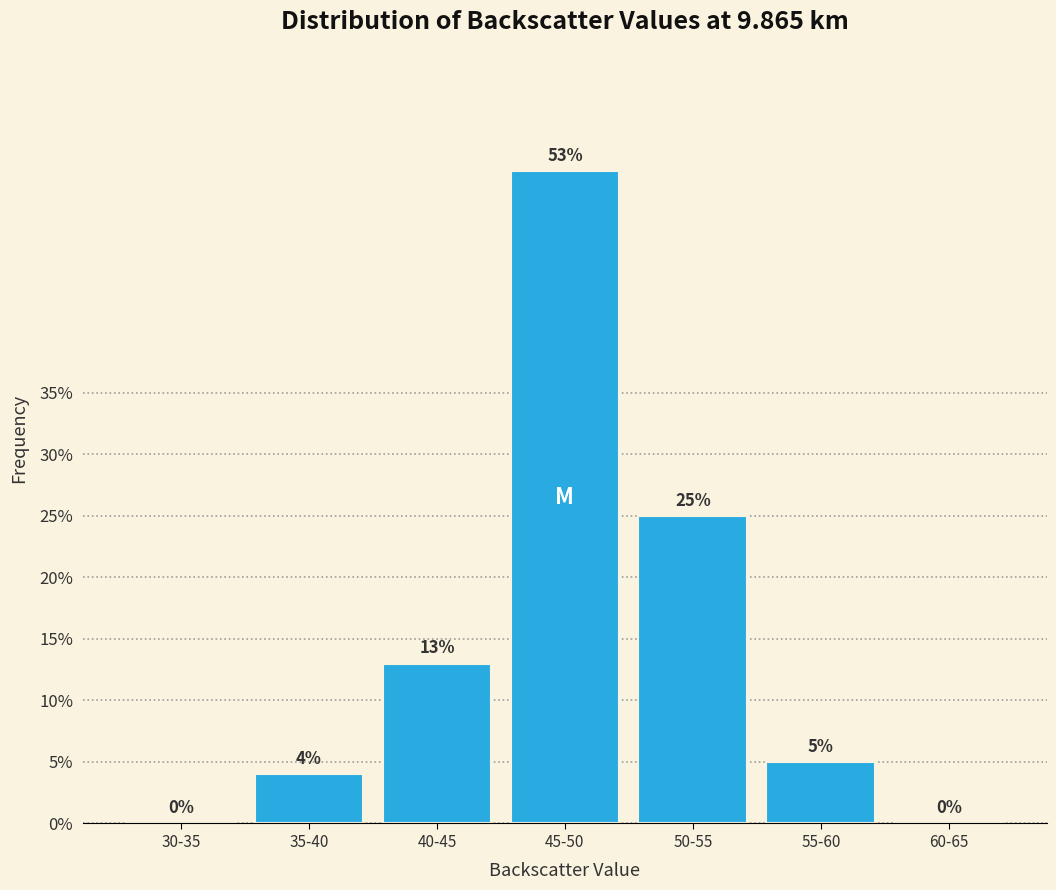

Reading right to left, extract all data points from this chart.

60-65=0	55-60=5	50-55=25	45-50=53	40-45=13	35-40=4	30-35=0